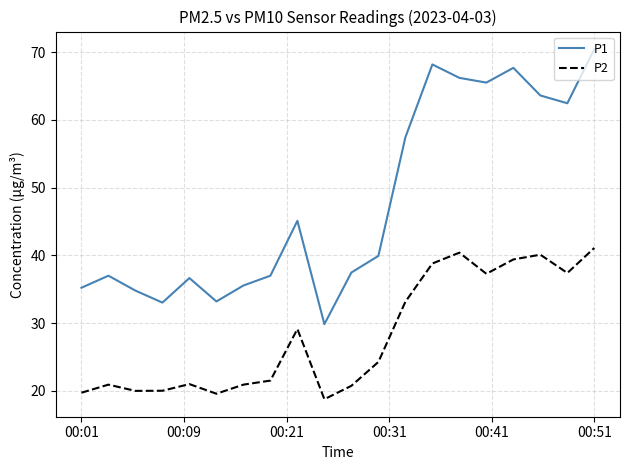

What is the difference between the maximum and minimum values in the P1 series?

40.6